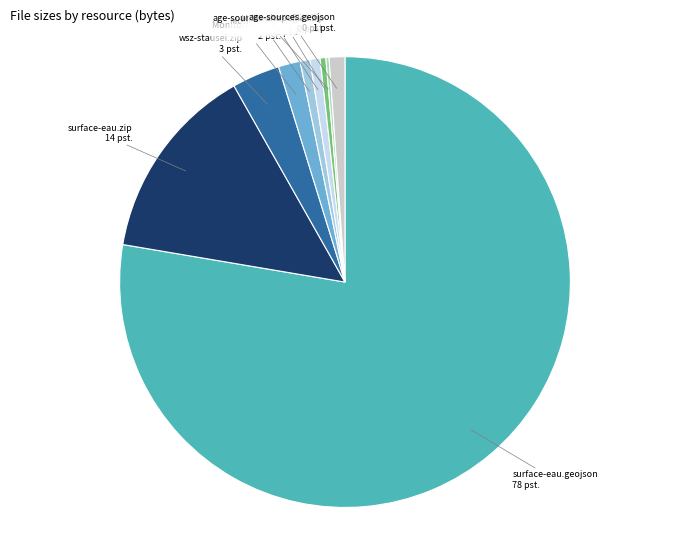

How many slices are in this pie chart?

9